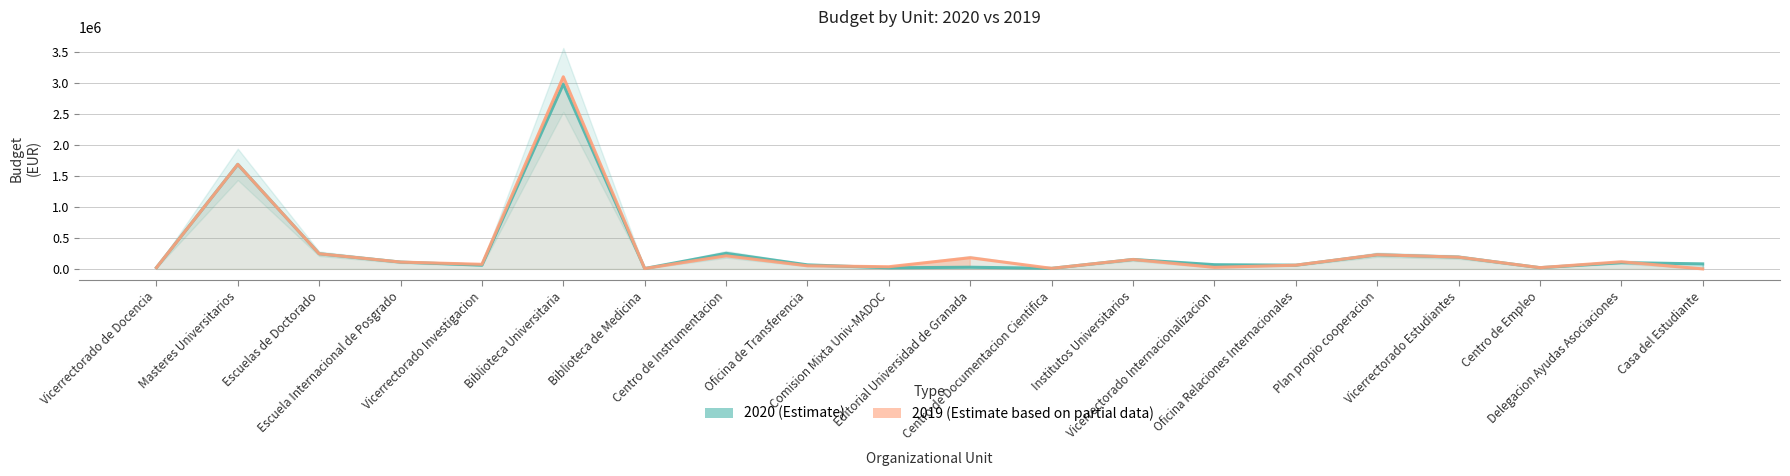

How many lines are shown in the chart?

2